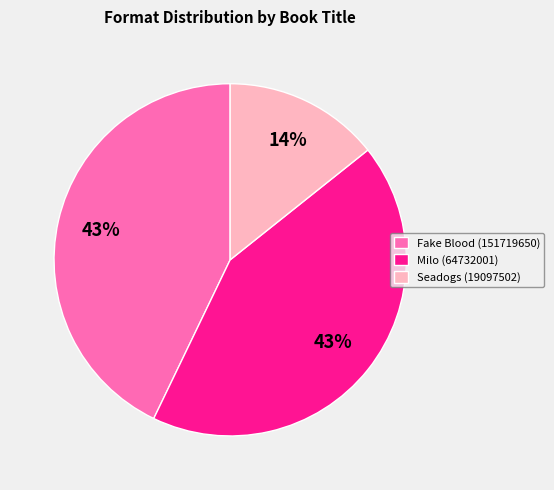

Is there a majority slice in this chart?

No